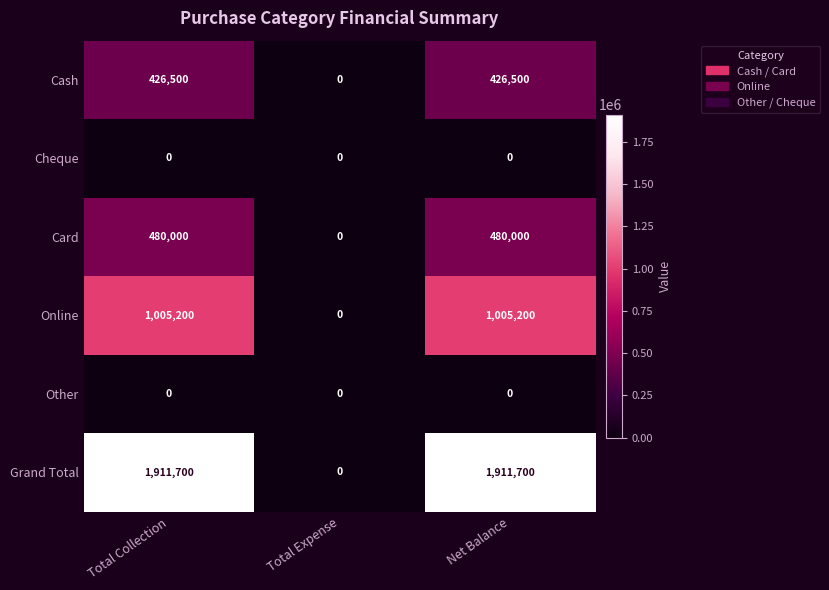

Which series changed the most between Total Expense and Net Balance?

Grand Total